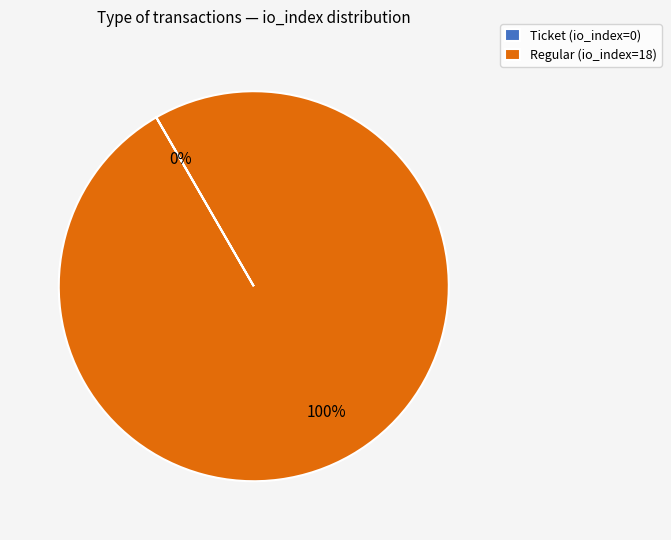

To the nearest percent, what is the average slice percentage?

50%